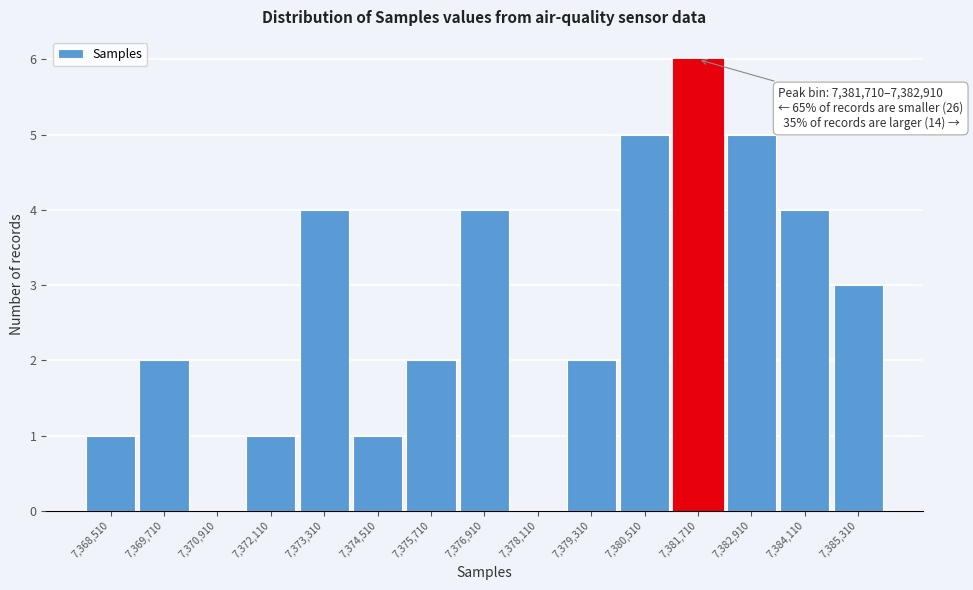

Reading left to right, transcribe all the data shown in this chart.

7,368,510=1	7,369,710=2	7,370,910=0	7,372,110=1	7,373,310=4	7,374,510=1	7,375,710=2	7,376,910=4	7,378,110=0	7,379,310=2	7,380,510=5	7,381,710=6	7,382,910=5	7,384,110=4	7,385,310=3